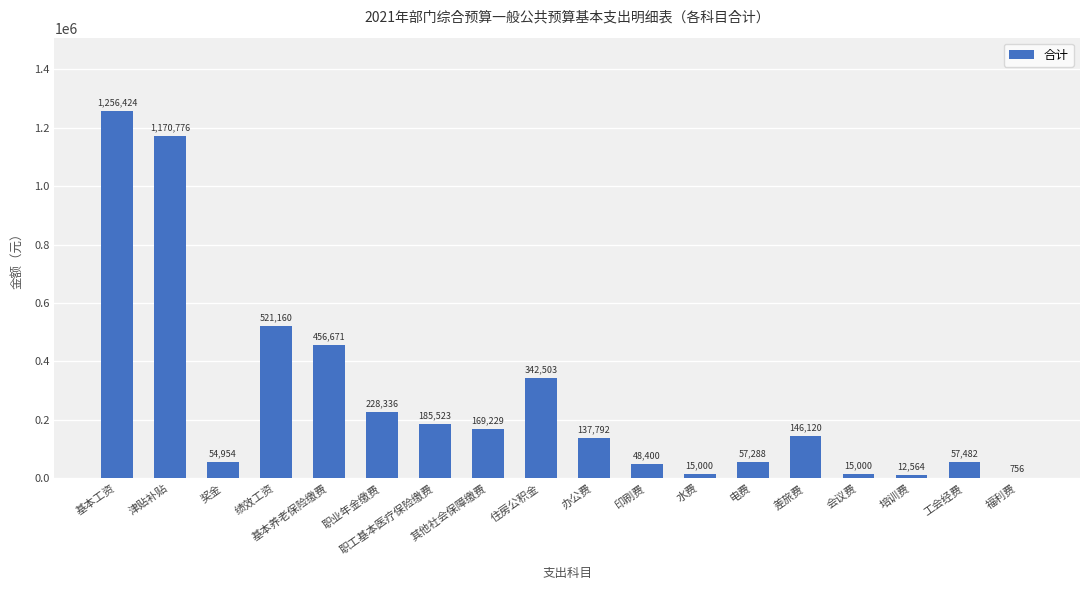

Count the number of data series in this chart.

1